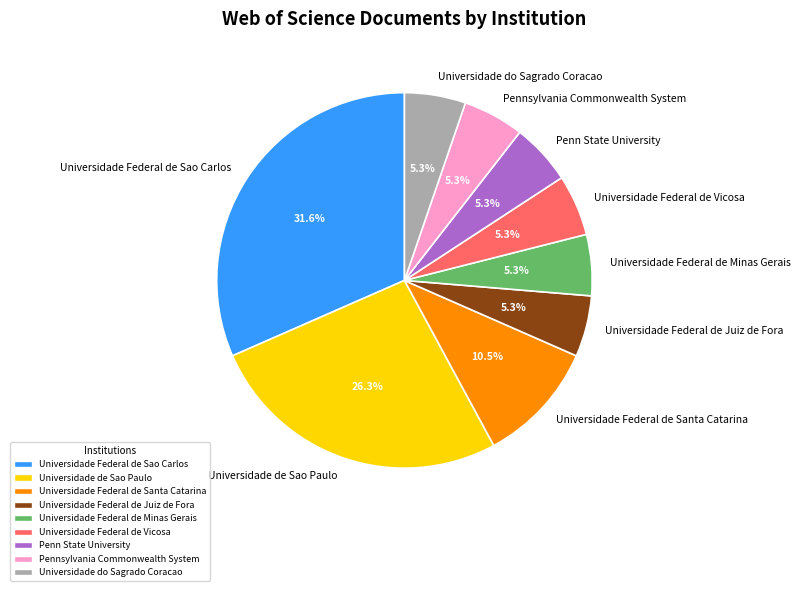

What is the largest slice in the pie chart?

Universidade Federal de Sao Carlos